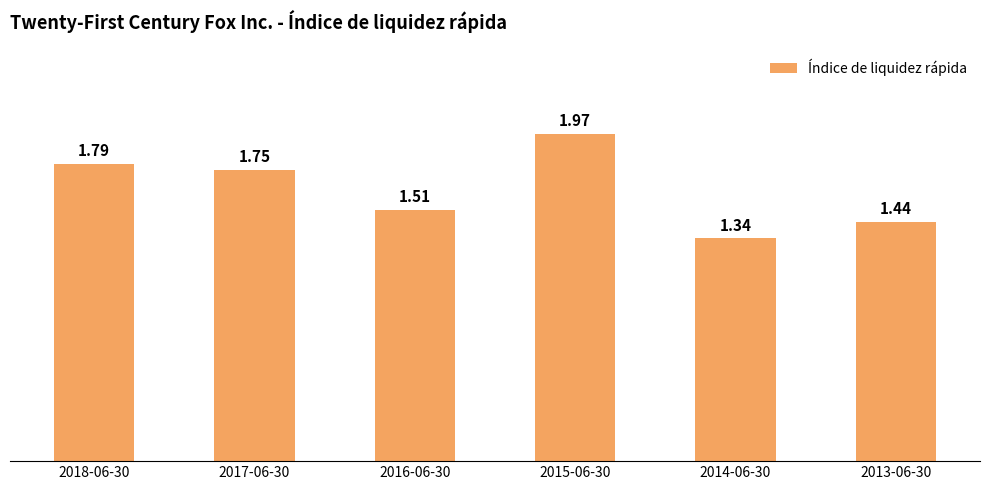

Between 2018-06-30 and 2015-06-30, which is larger?

2015-06-30